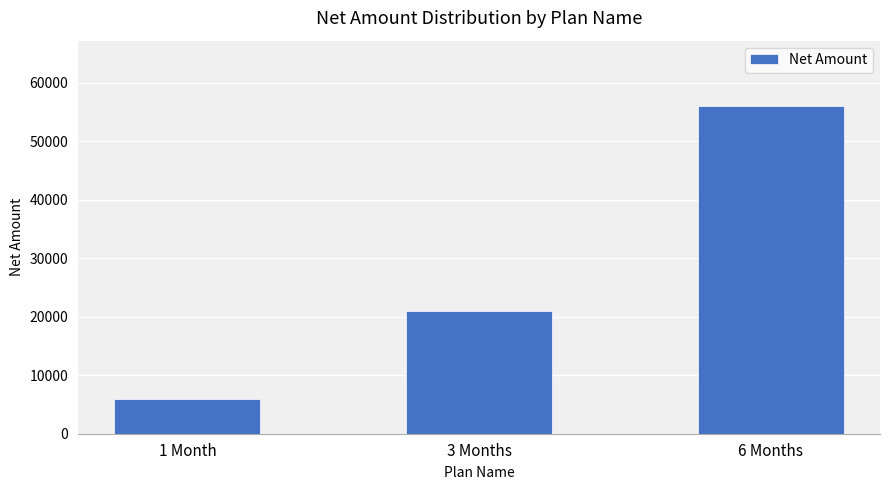

Where is the data nearest to the value 31000?

3 Months